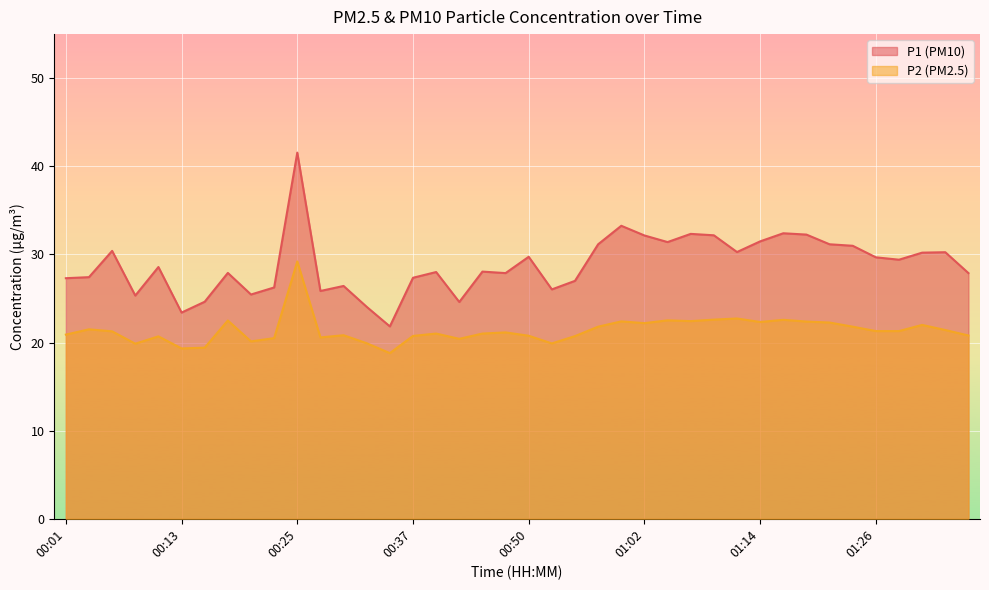

Between 00:18 and 01:14, which series saw the biggest shift?

P1